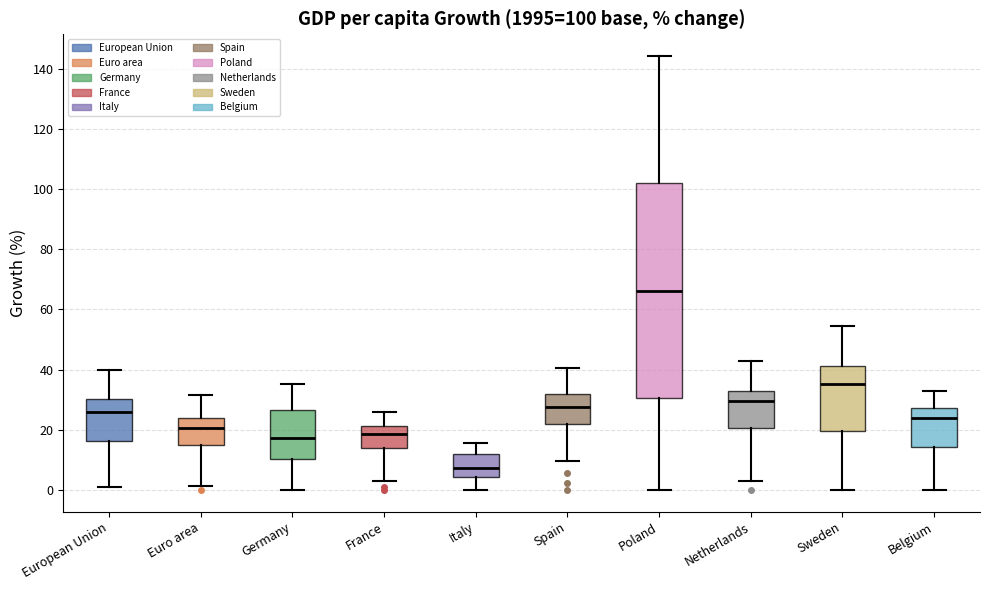

Which box is the tallest, from its lower edge to its upper edge?

Poland